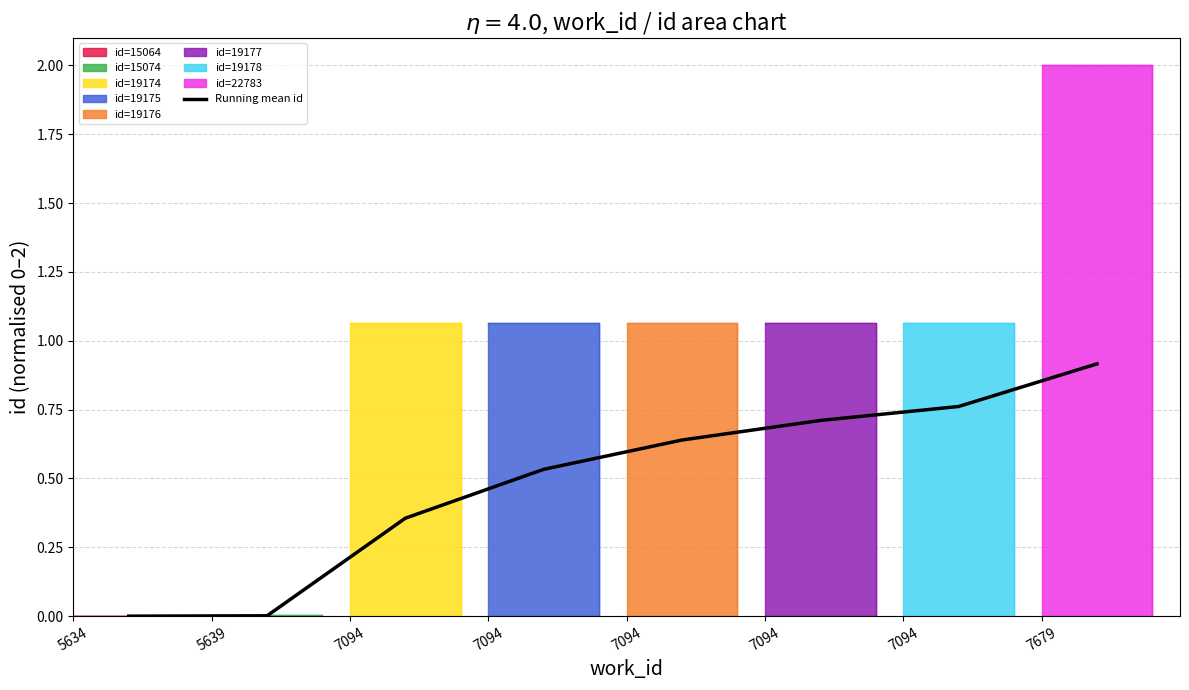

What is the highest value of the Running mean id series?

0.9